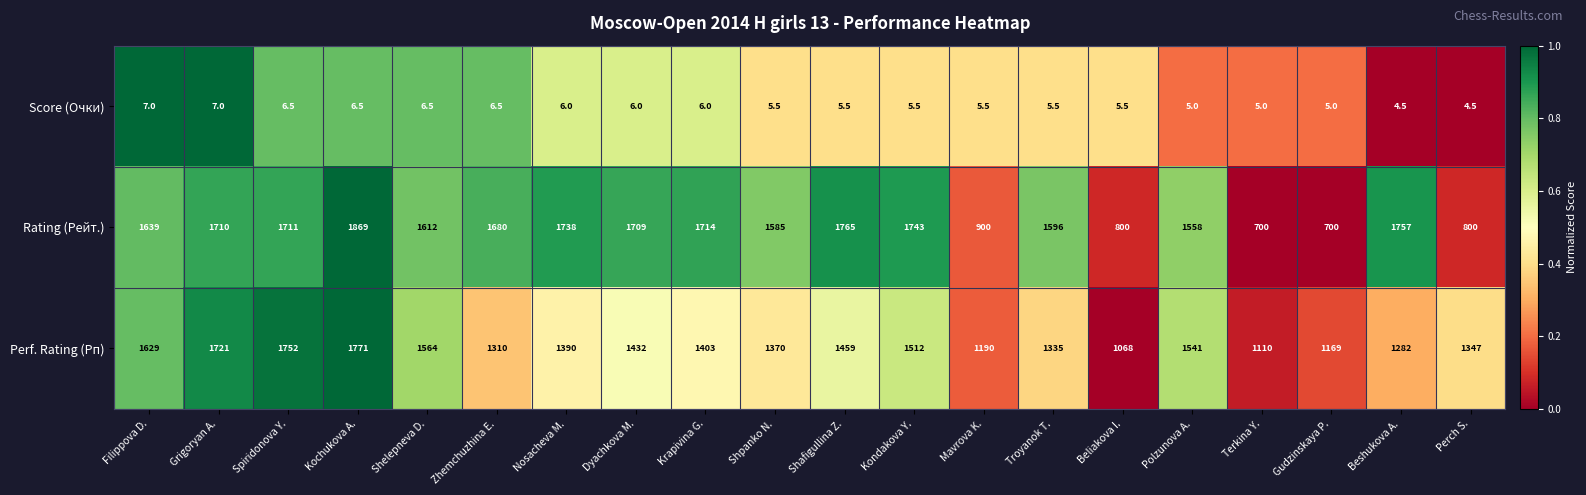

What is the average value of the Score (Очки) series?

5.8